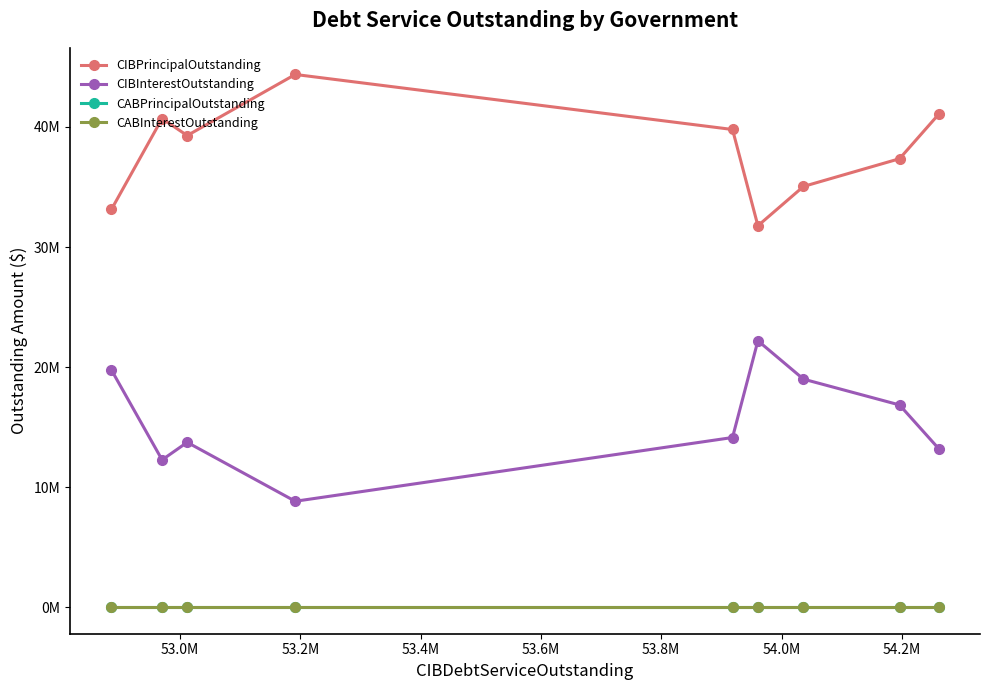

Is this an area chart (filled region under the line)?

No